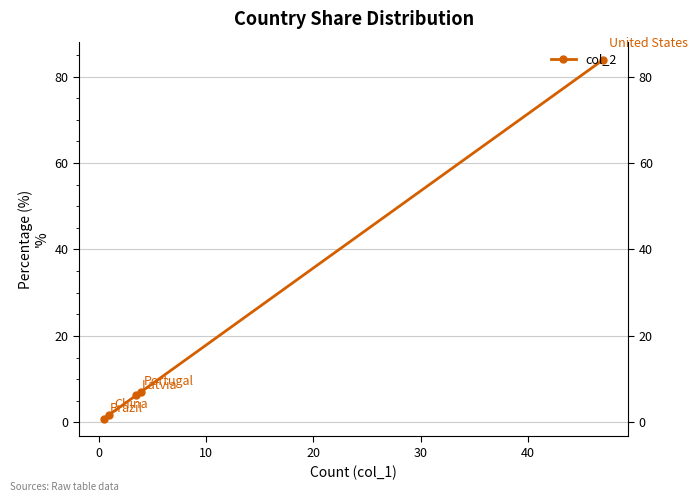

What is the sum of all values?

100.0